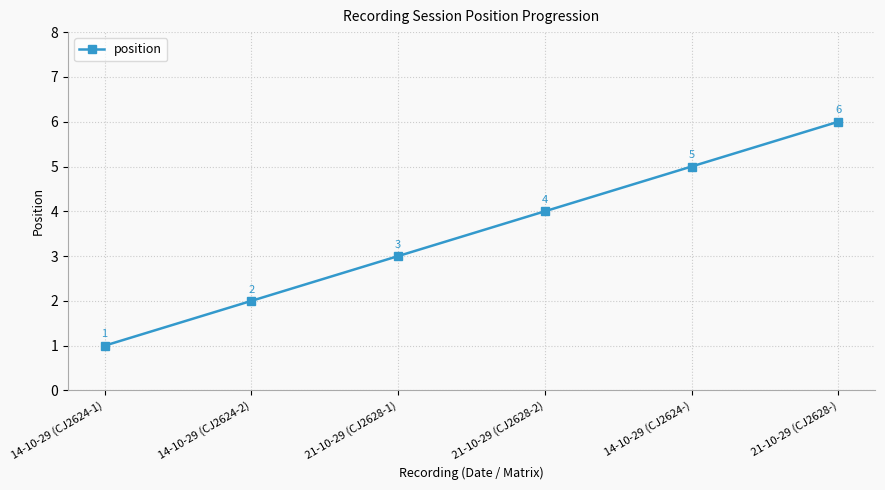

What is the difference between the second highest and minimum values?

4